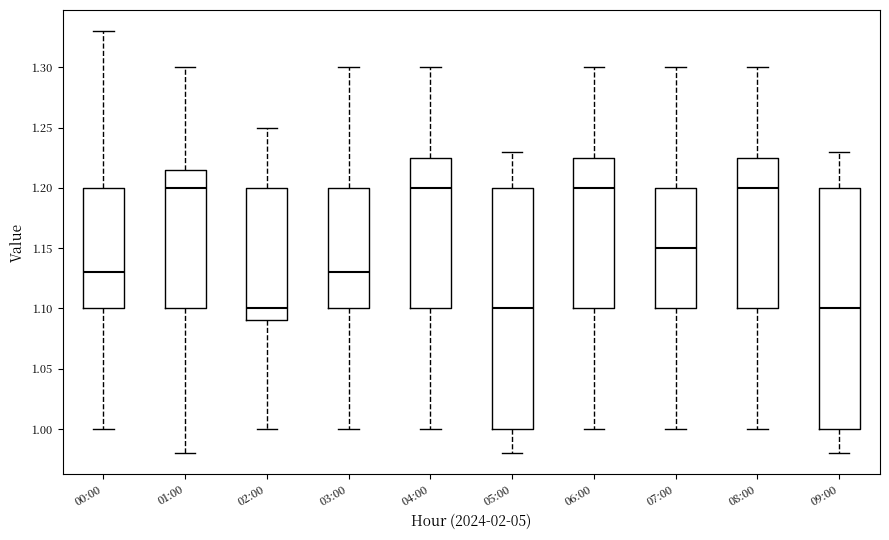

Reading left to right, transcribe this box plot: for each box, give where its median line is, the range the box spans, and where its two whiskers end, as read against the y-axis. The values are not printed on the chart, so give them approximately, as read against the axis.

00:00: median 1.130, box 1.100 to 1.200, whiskers 1.000 to 1.330
01:00: median 1.200, box 1.100 to 1.215, whiskers 0.980 to 1.300
02:00: median 1.100, box 1.090 to 1.200, whiskers 1.000 to 1.250
03:00: median 1.130, box 1.100 to 1.200, whiskers 1.000 to 1.300
04:00: median 1.200, box 1.100 to 1.225, whiskers 1.000 to 1.300
05:00: median 1.100, box 1.000 to 1.200, whiskers 0.980 to 1.230
06:00: median 1.200, box 1.100 to 1.225, whiskers 1.000 to 1.300
07:00: median 1.150, box 1.100 to 1.200, whiskers 1.000 to 1.300
08:00: median 1.200, box 1.100 to 1.225, whiskers 1.000 to 1.300
09:00: median 1.100, box 1.000 to 1.200, whiskers 0.980 to 1.230